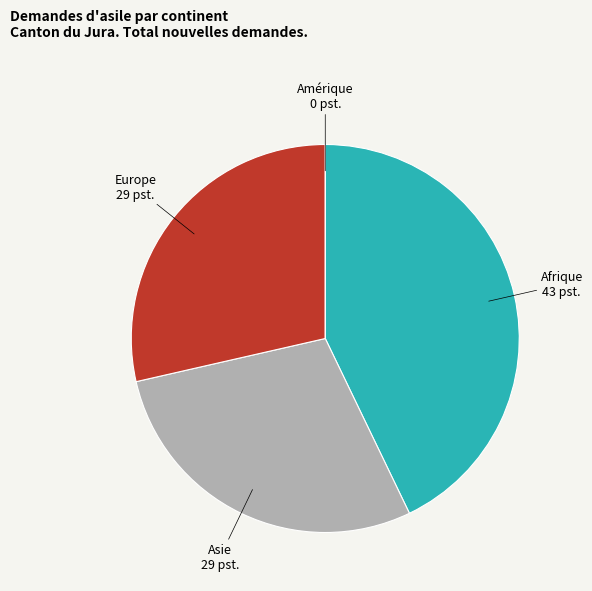

Combined, do Afrique and Europe account for over 50%?

Yes